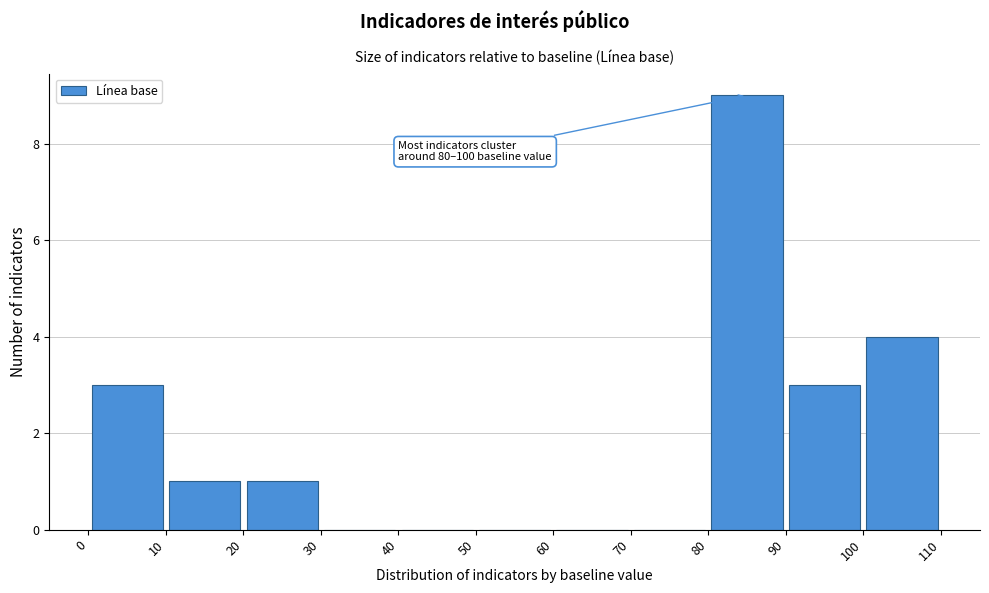

Over which range of the x-axis is the bar tallest?

80 to 90